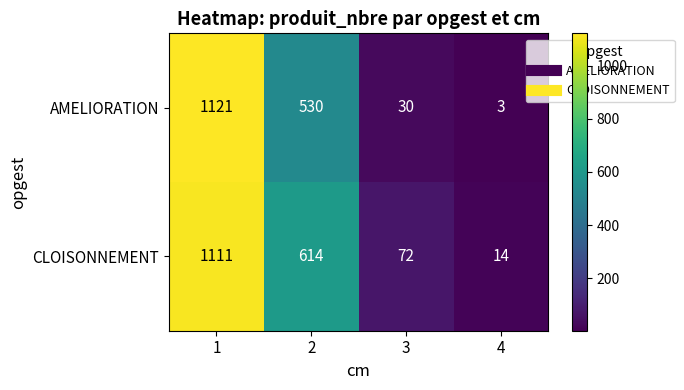

The CLOISONNEMENT series shows 1910 at 1. True or false?

False